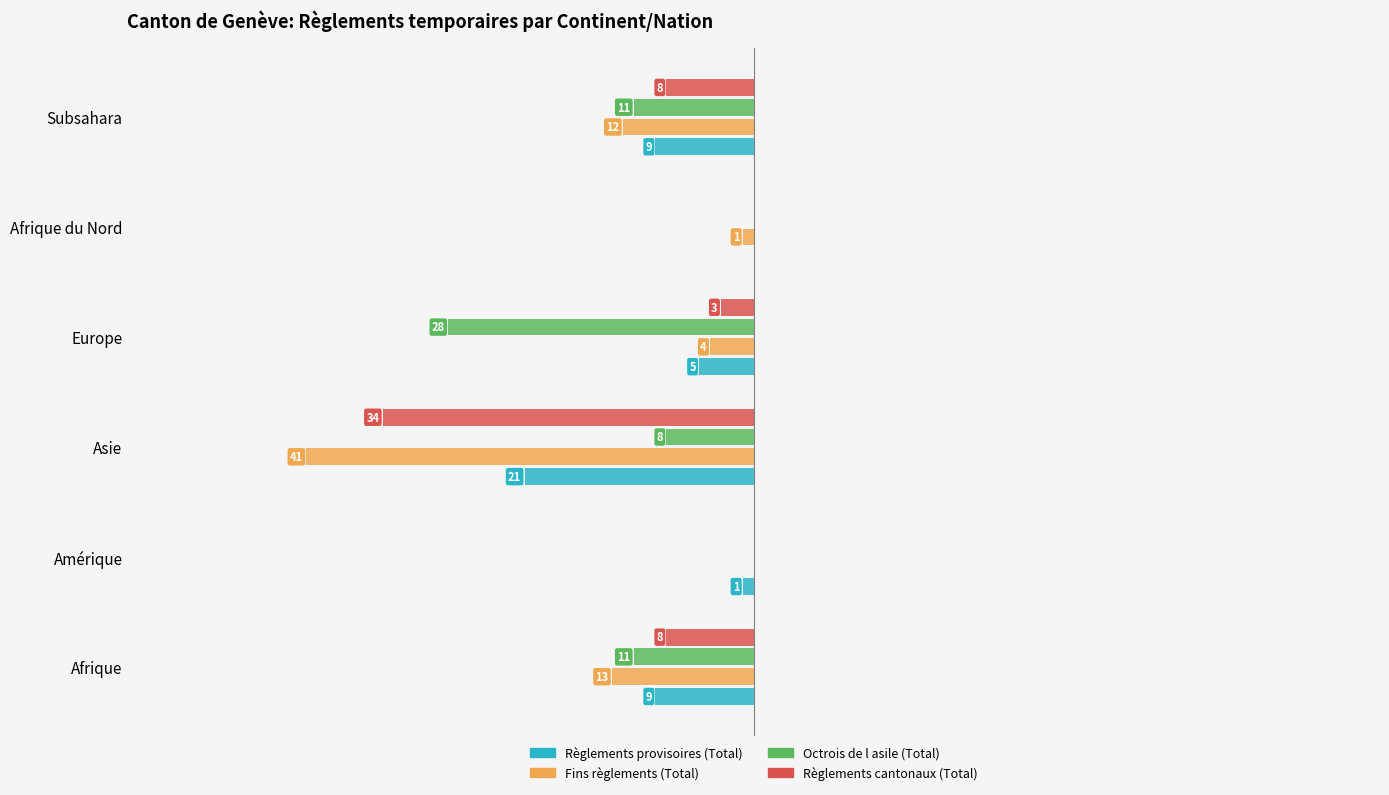

Reading right to left, transcribe all the data shown in this chart.

Règlements provisoires (Total): -9	0	-5	-21	-1	-9
Fins règlements (Total): -12	-1	-4	-41	0	-13
Octrois de l asile (Total): -11	0	-28	-8	0	-11
Règlements cantonaux (Total): -8	0	-3	-34	0	-8